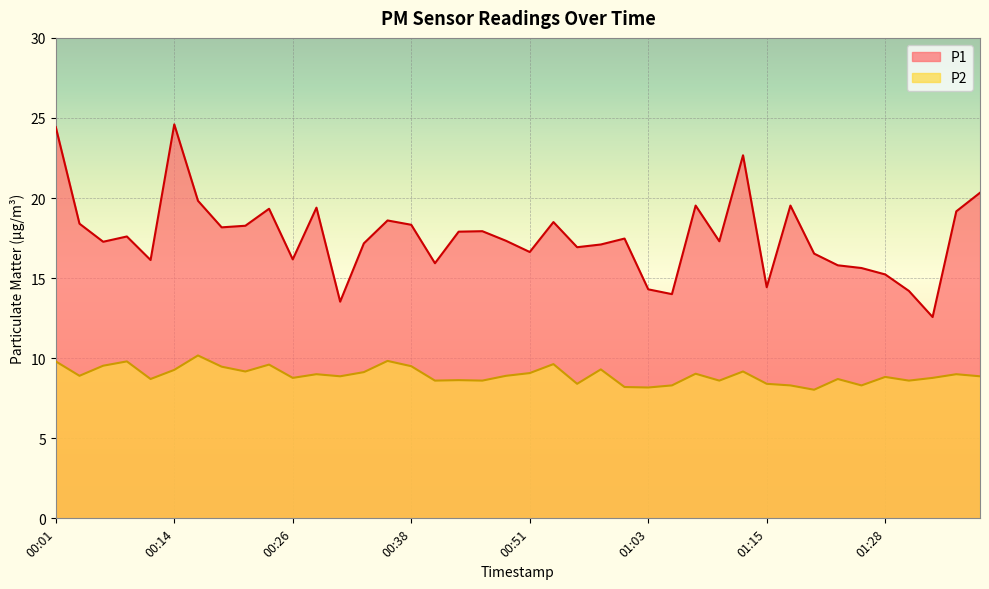

Is it true that P1 equals 20.9 at 01:23?

False